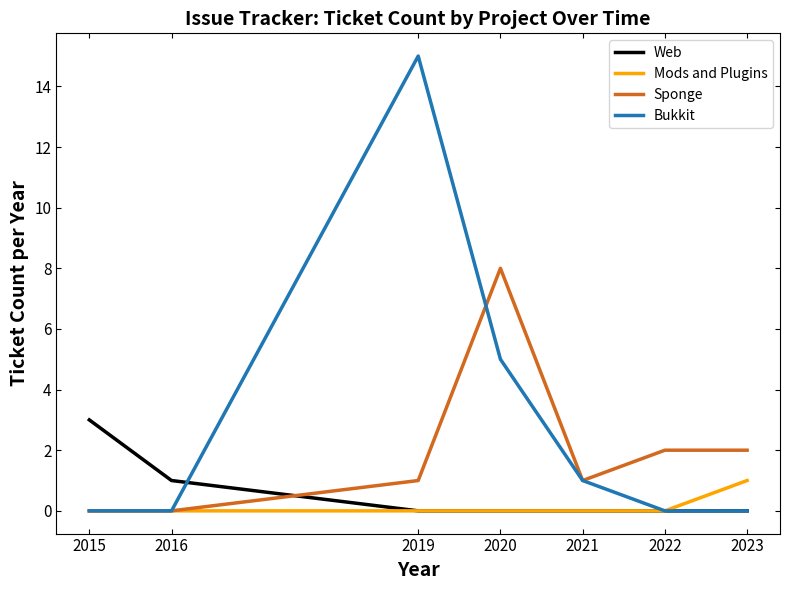

How many times do Web and Sponge cross each other?

1